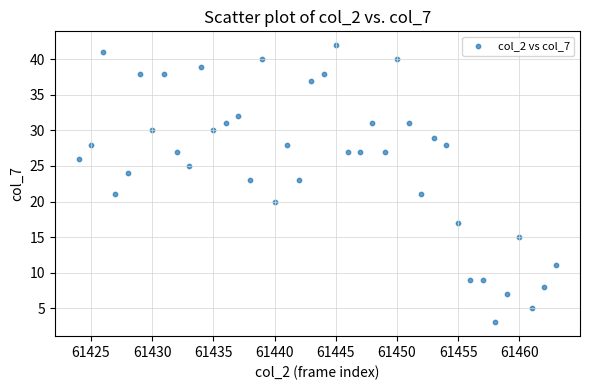

What is the range of X values (max minus min)?

39